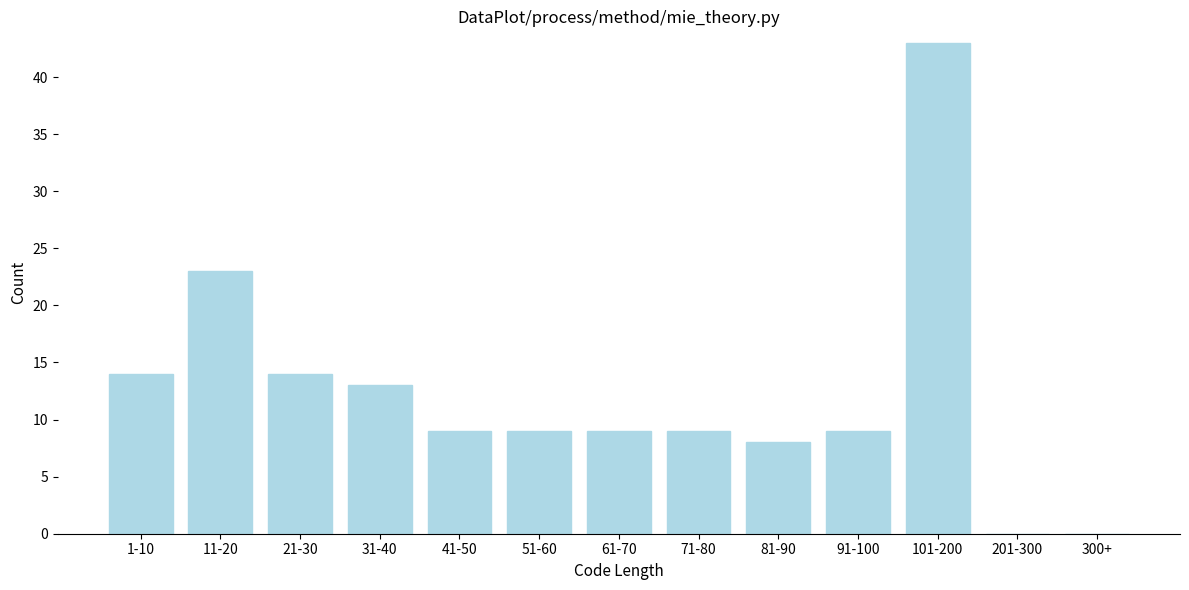

Reading right to left, what are all the values shown in this chart?

300+=0	201-300=0	101-200=43	91-100=9	81-90=8	71-80=9	61-70=9	51-60=9	41-50=9	31-40=13	21-30=14	11-20=23	1-10=14